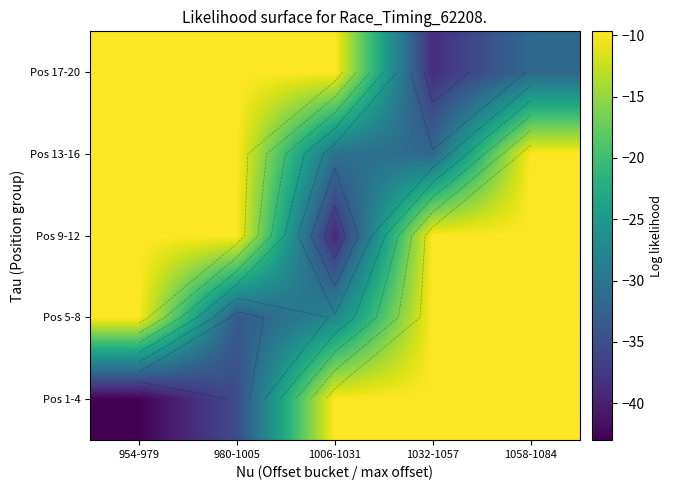

Which has a higher value, 1006-1031 or 1058-1084?

1006-1031